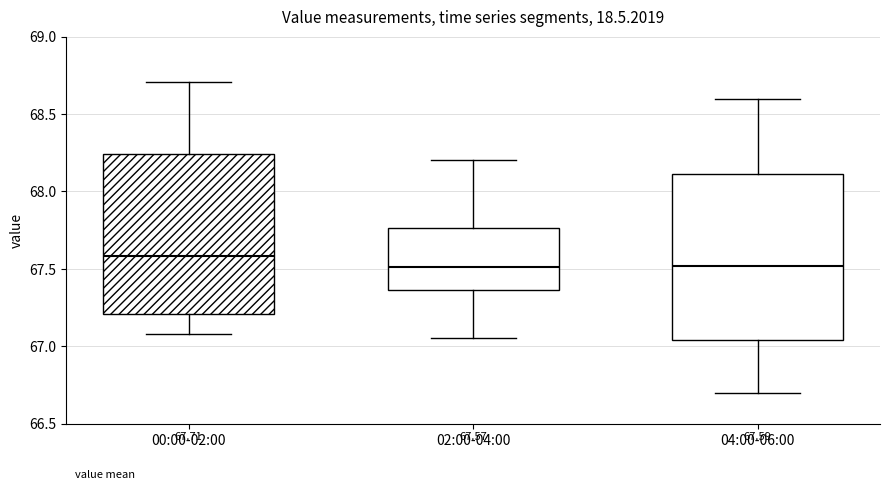

Which box's median line is the highest?

00:00-02:00